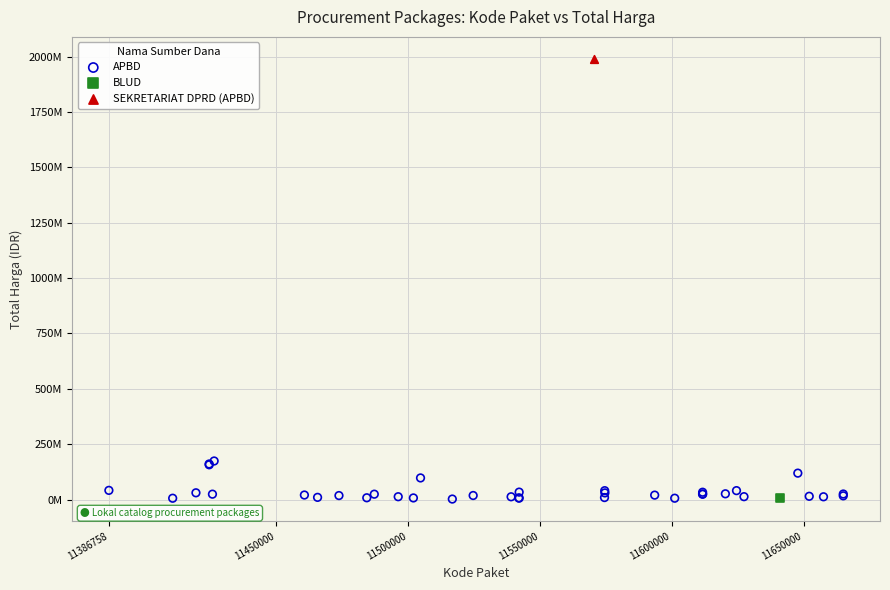

What are all the series names shown in the legend?

APBD, BLUD, SEKRETARIAT DPRD (APBD)